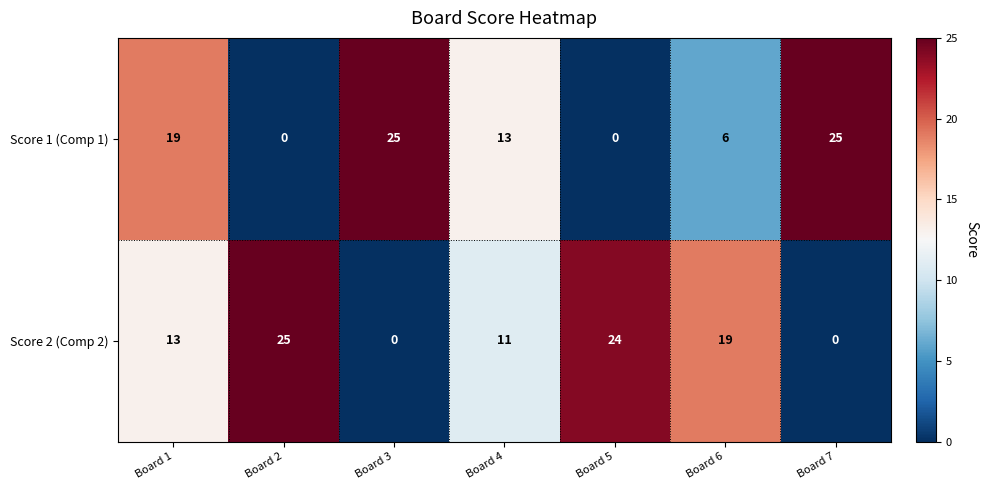

The Score 2 (Comp 2) series shows 33 at Board 2. True or false?

False